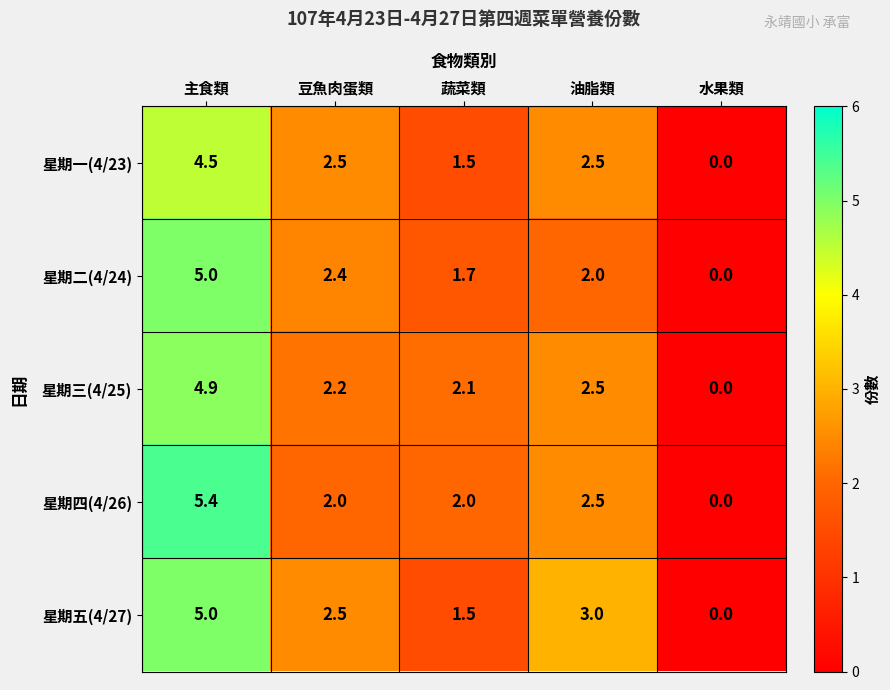

What is the difference between the maximum and minimum values in the 星期一(4/23) series?

4.5